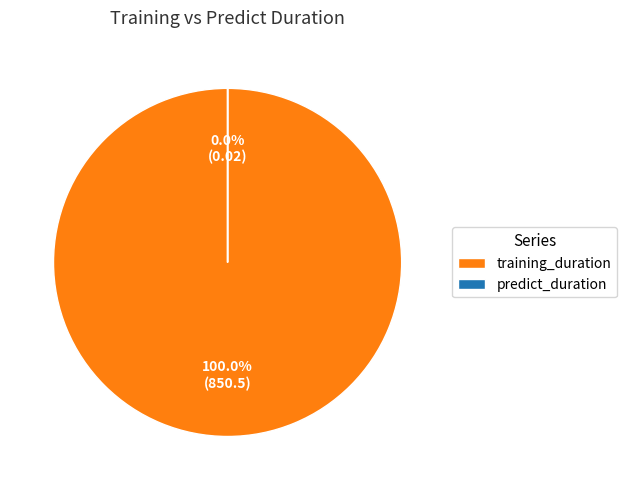

To the nearest percent, what is the average slice percentage?

50%